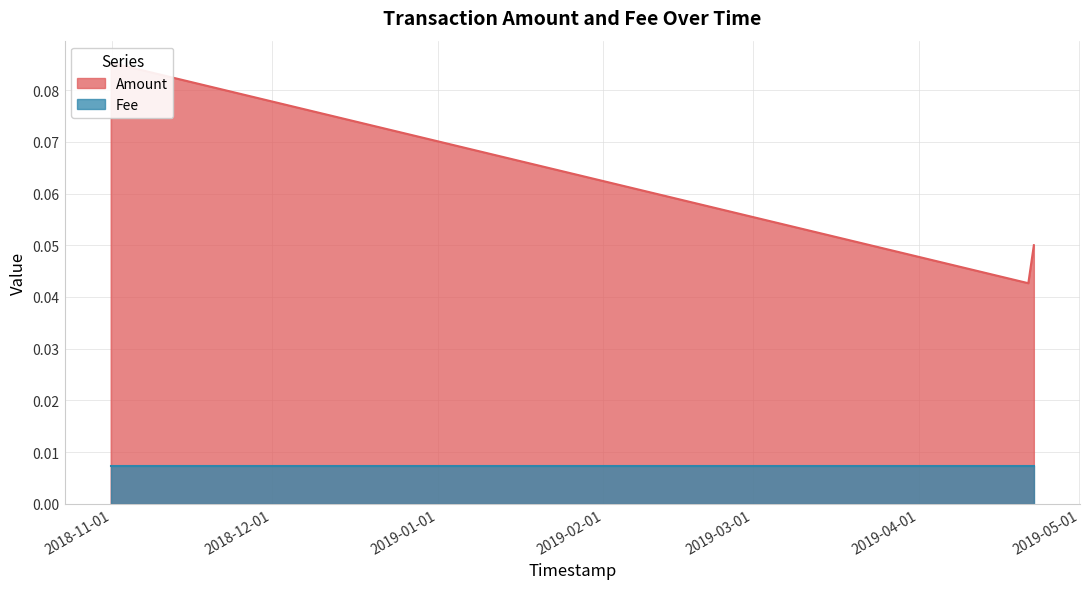

Count the values in the range 0 to 1.

3